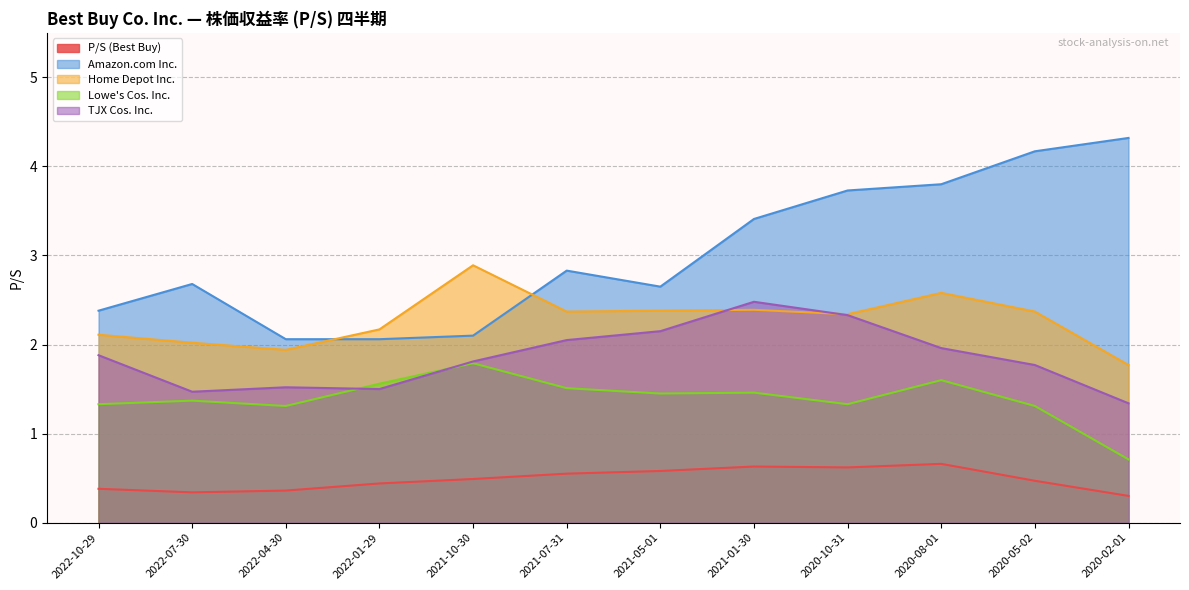

Is the value of TJX Cos. Inc. at 2021-07-31 greater than the value of Lowe's Cos. Inc. at 2020-10-31?

Yes